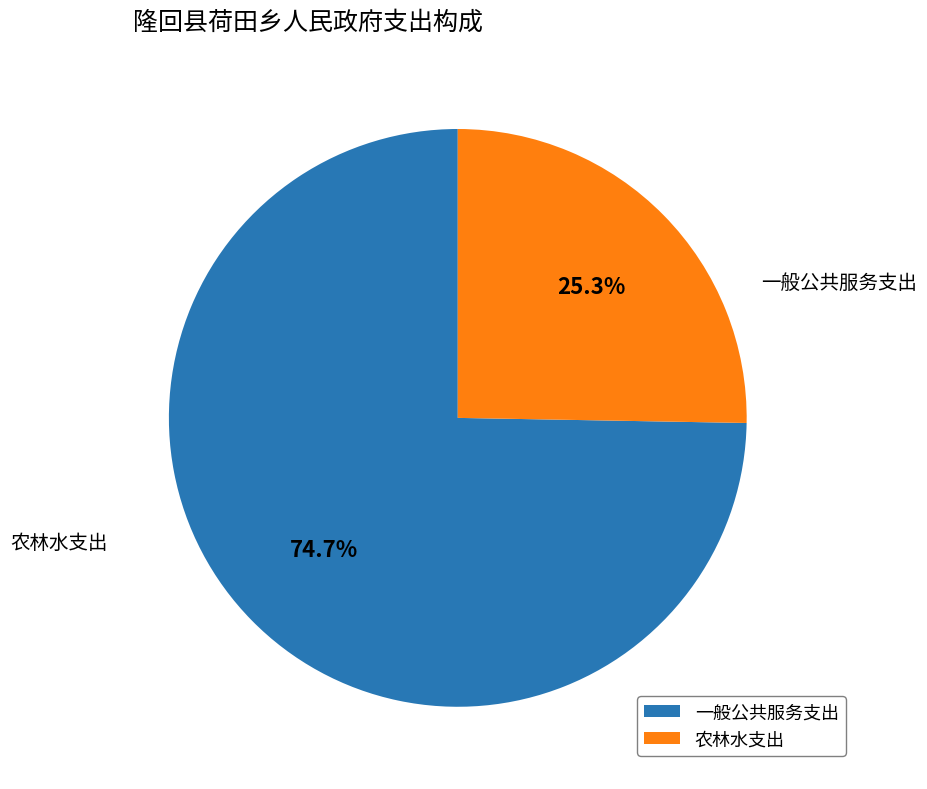

What percentage is the 农林水支出 slice, to the nearest percent?

25%